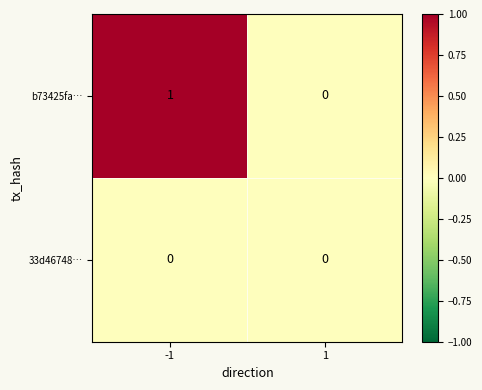

What is the maximum value shown in the chart?

1